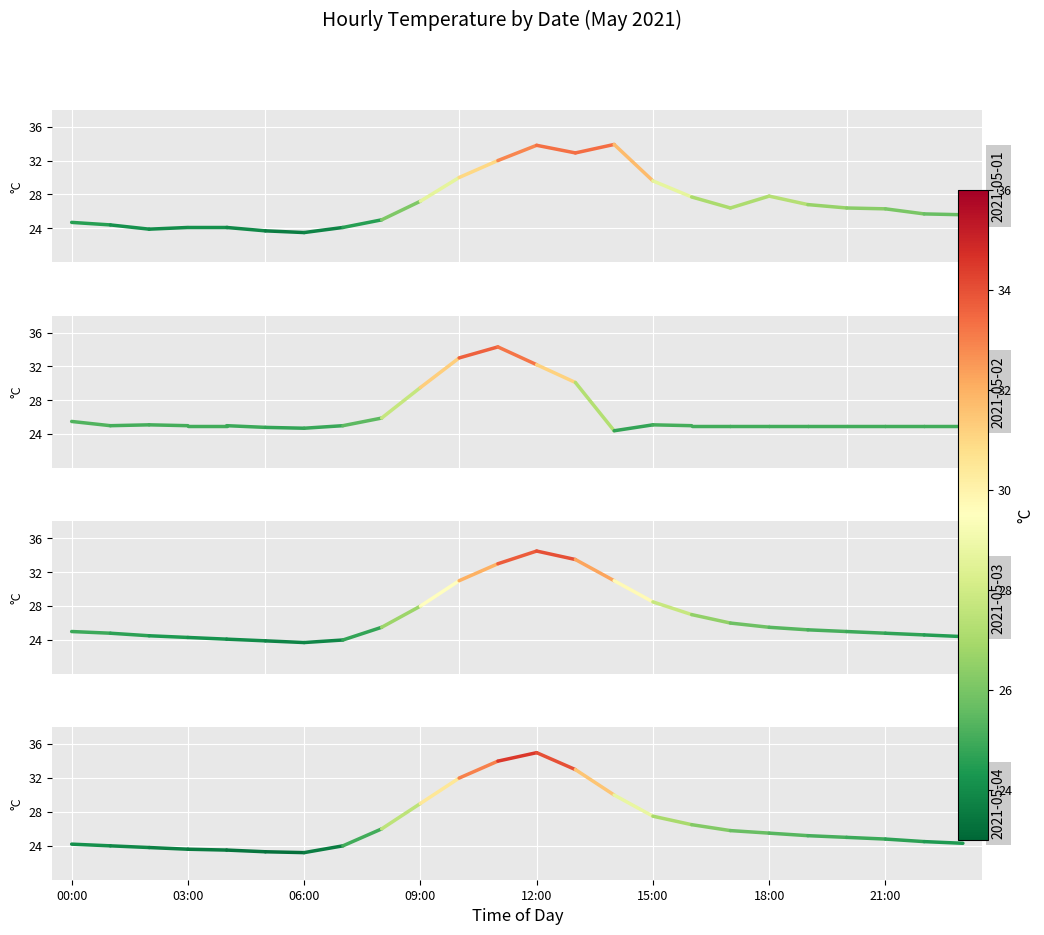

Rank the series at 06:00 from lowest to highest value.

2021-05-04, 2021-05-01, 2021-05-03, 2021-05-02